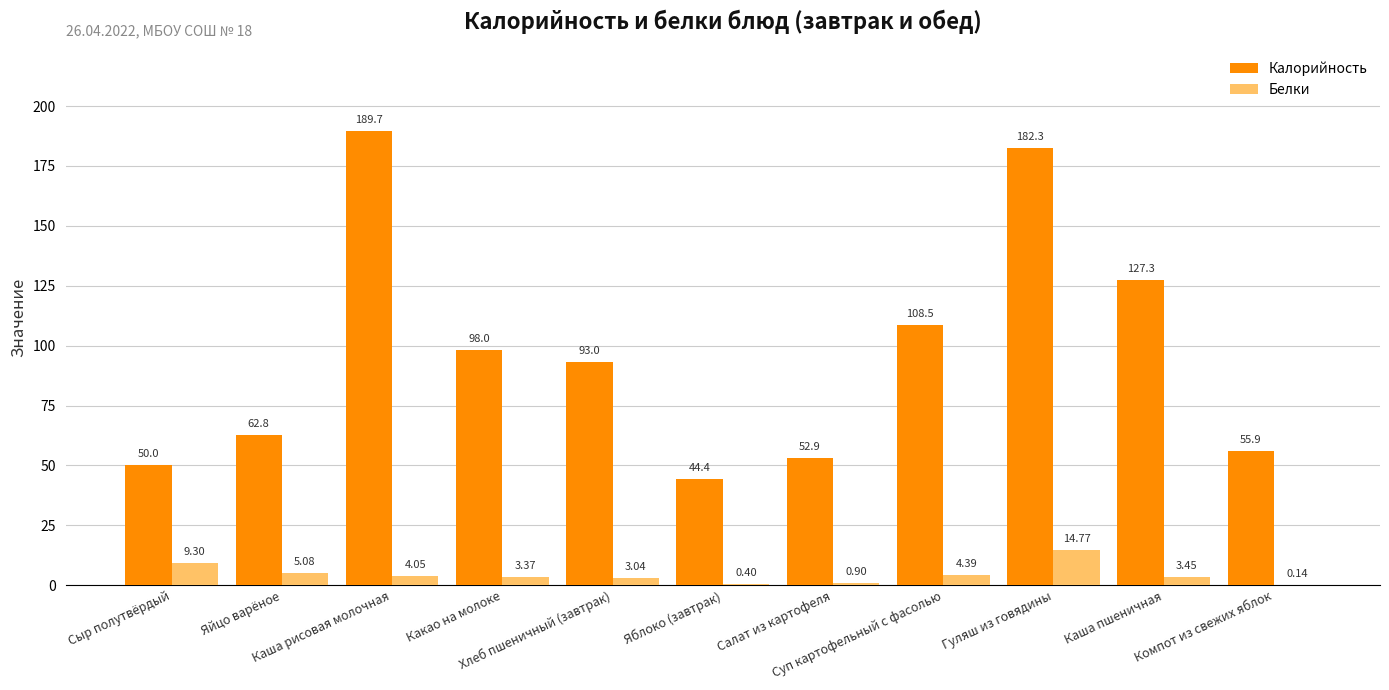

Where does the Калорийность series first go above 93?

Каша рисовая молочная